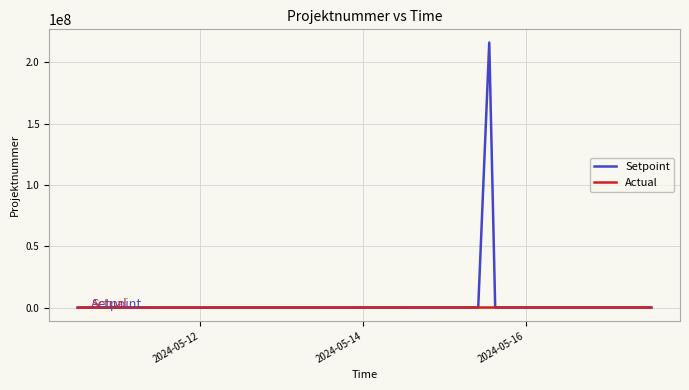

What is the greatest value displayed?

216100000